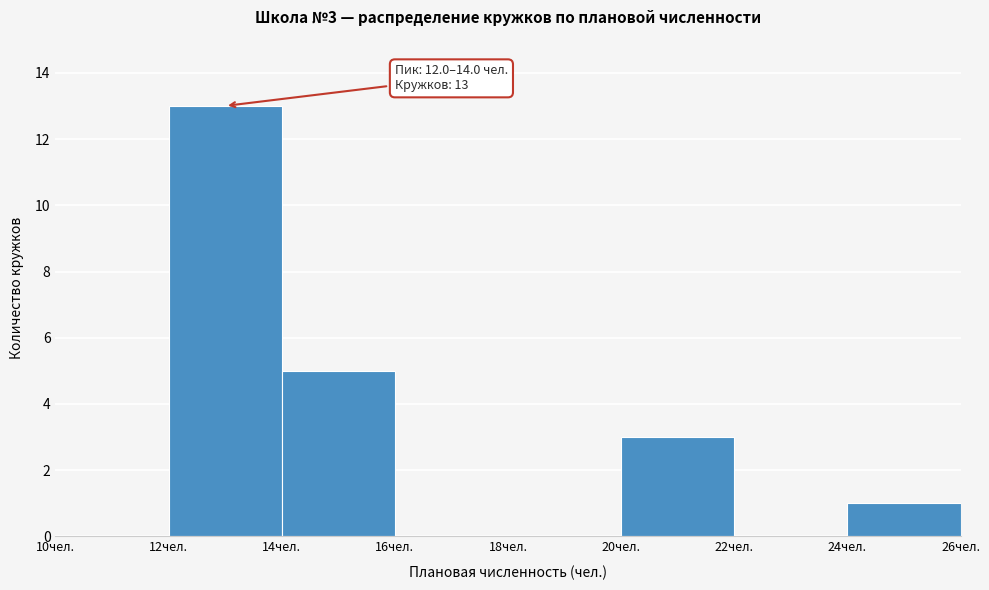

Which range on the x-axis has the tallest bar?

12 to 14